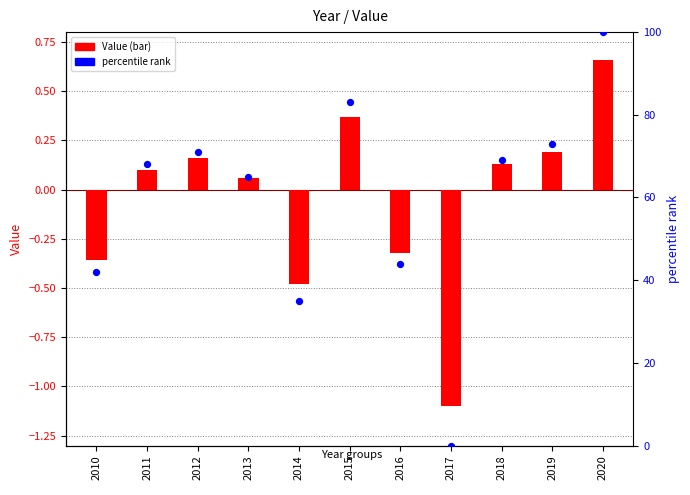

Is the value of Value at 2016 greater than the value of percentile rank at 2020?

No